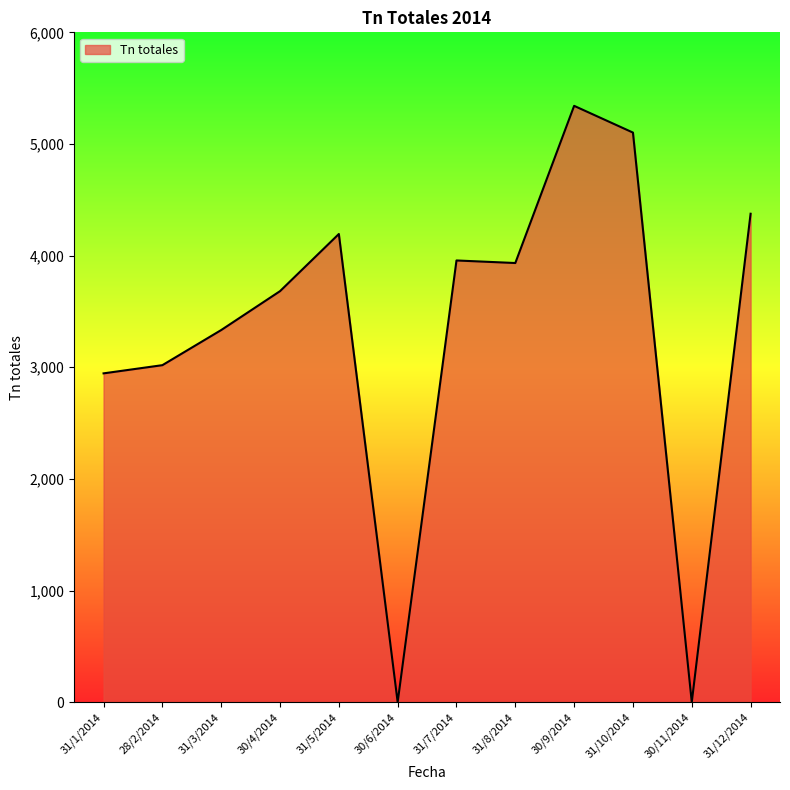

Is it true that the value at 31/3/2014 is 5577.9?

False